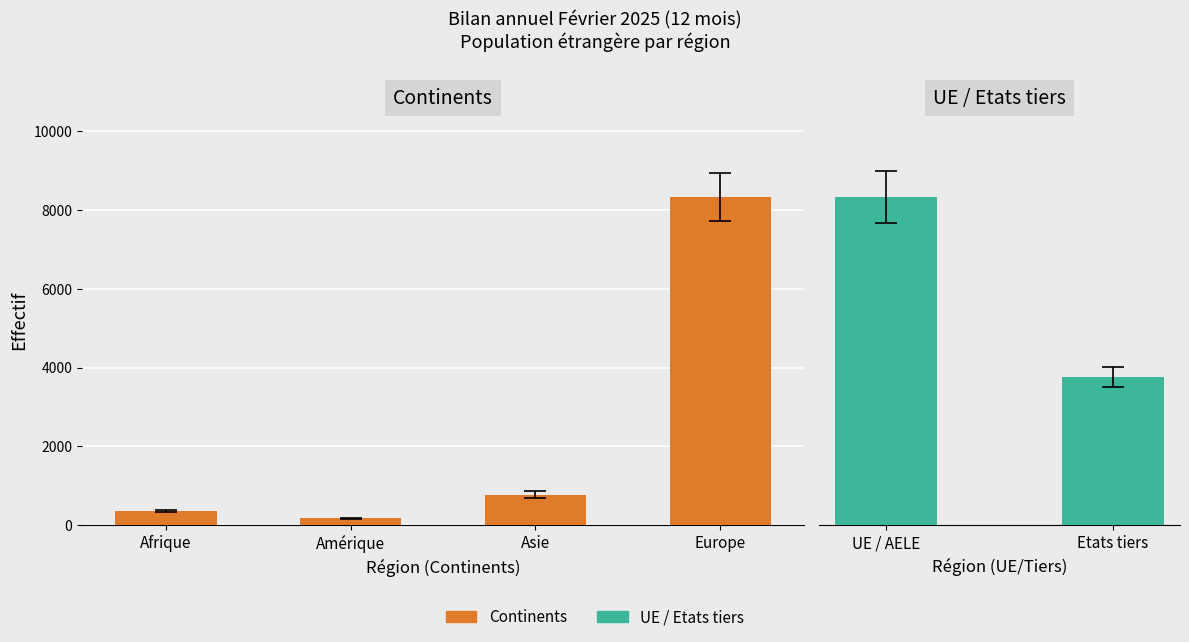

Are the bars grouped side by side (vs. stacked)?

No